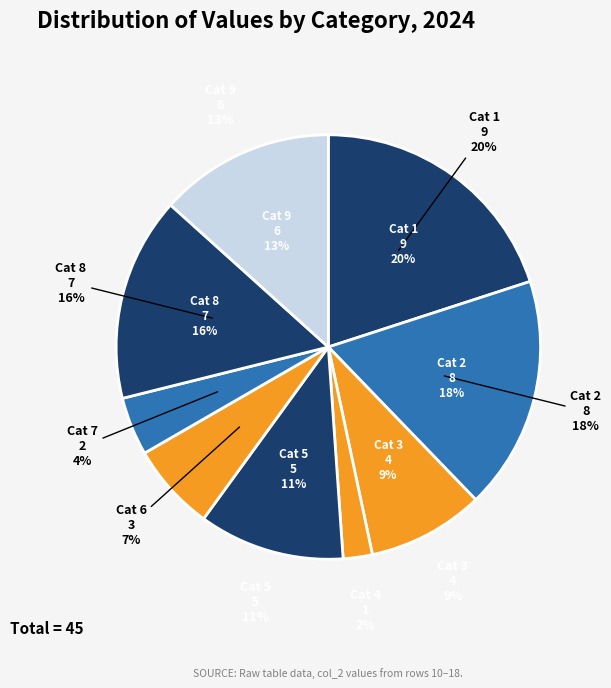

Which slice is the smallest?

4